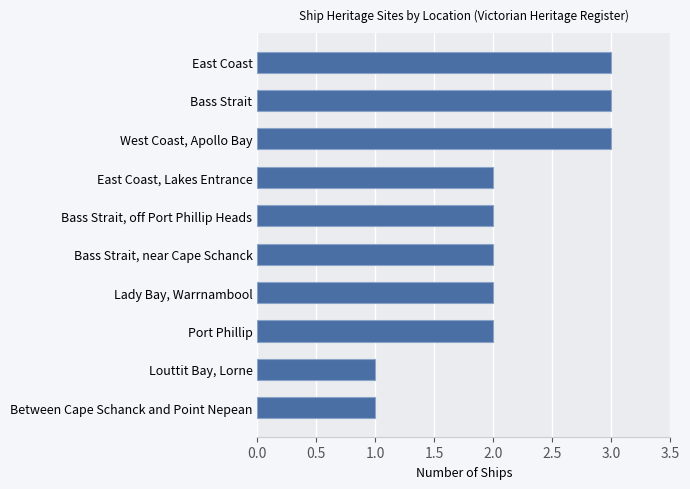

What is the sum of all values?

21